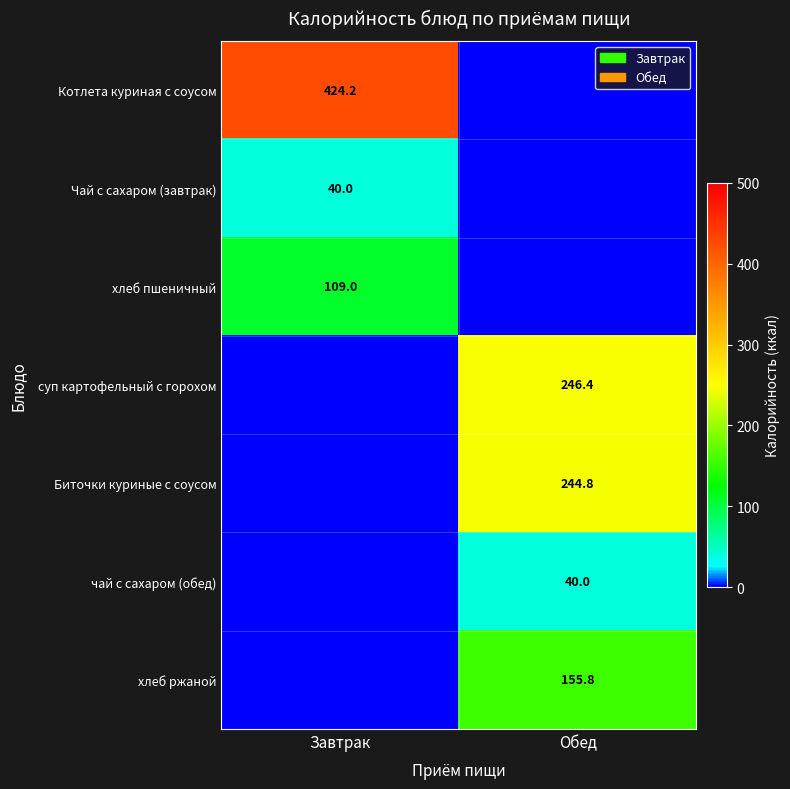

The чай с сахаром (обед) series shows 67.0 at Обед. True or false?

False